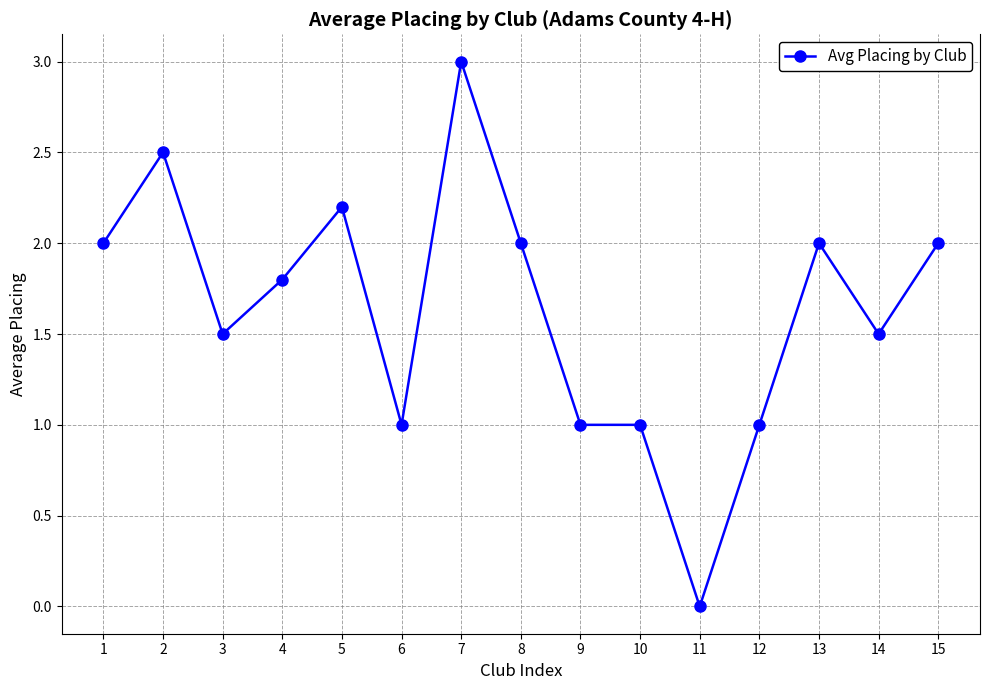

Between 13 and 3, which is larger?

13